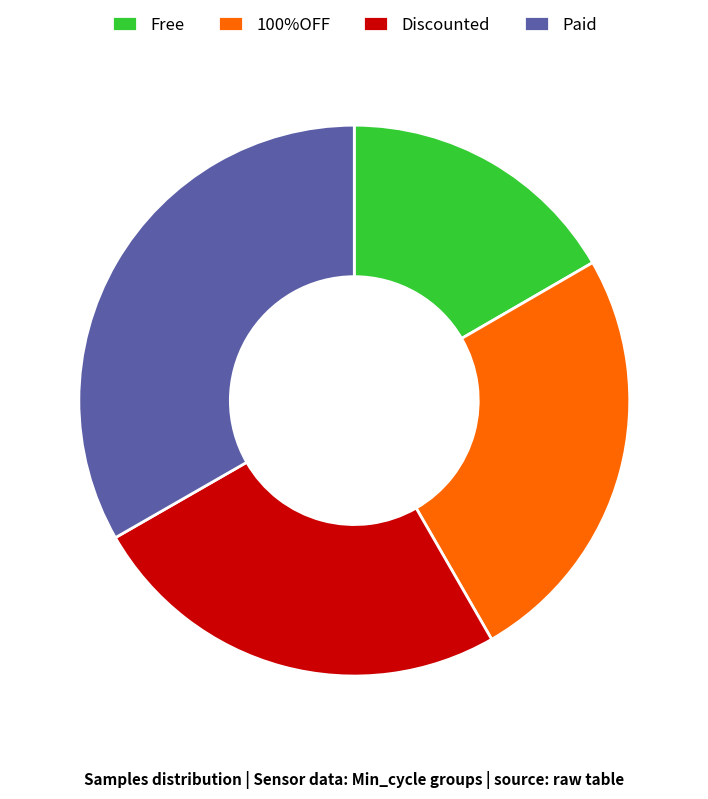

Is there any slice that represents more than half of the pie?

No